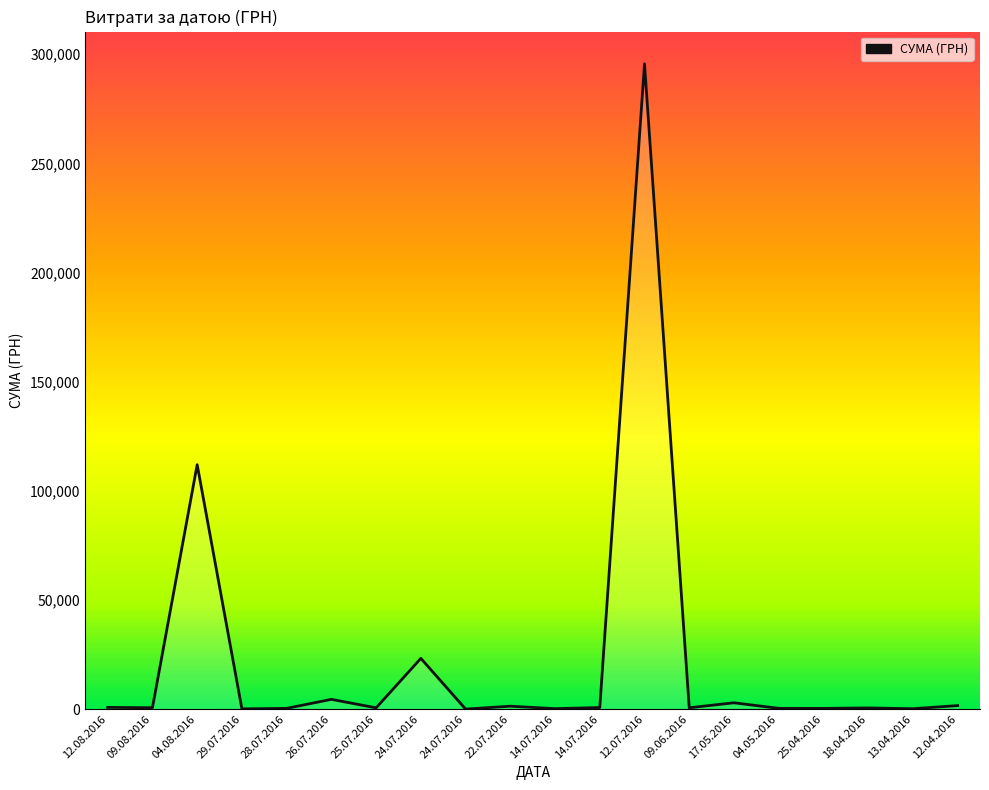

Is this an area chart (filled region under the line)?

Yes